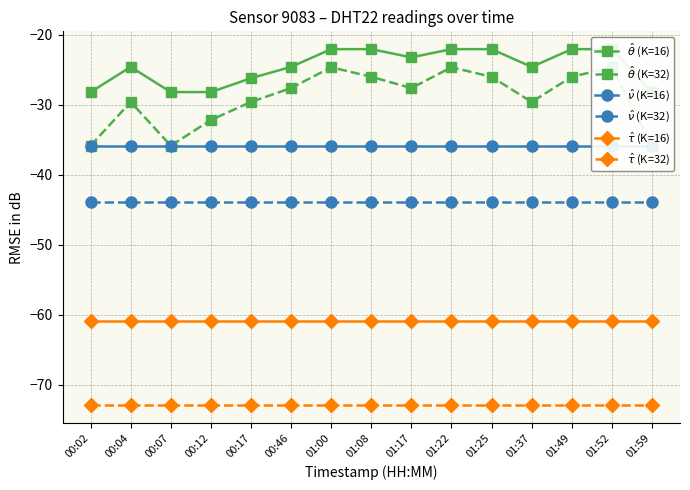

What is the approximate value of $\hat{\tau}$ (K=32) at 01:37?

-72.9